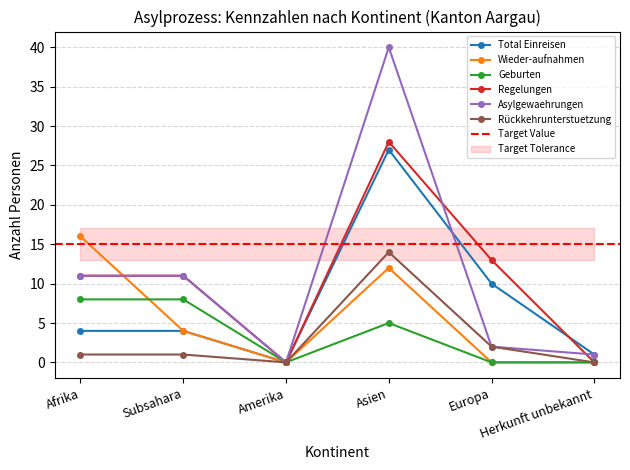

How many data points in Total Einreisen are less than 4?

2